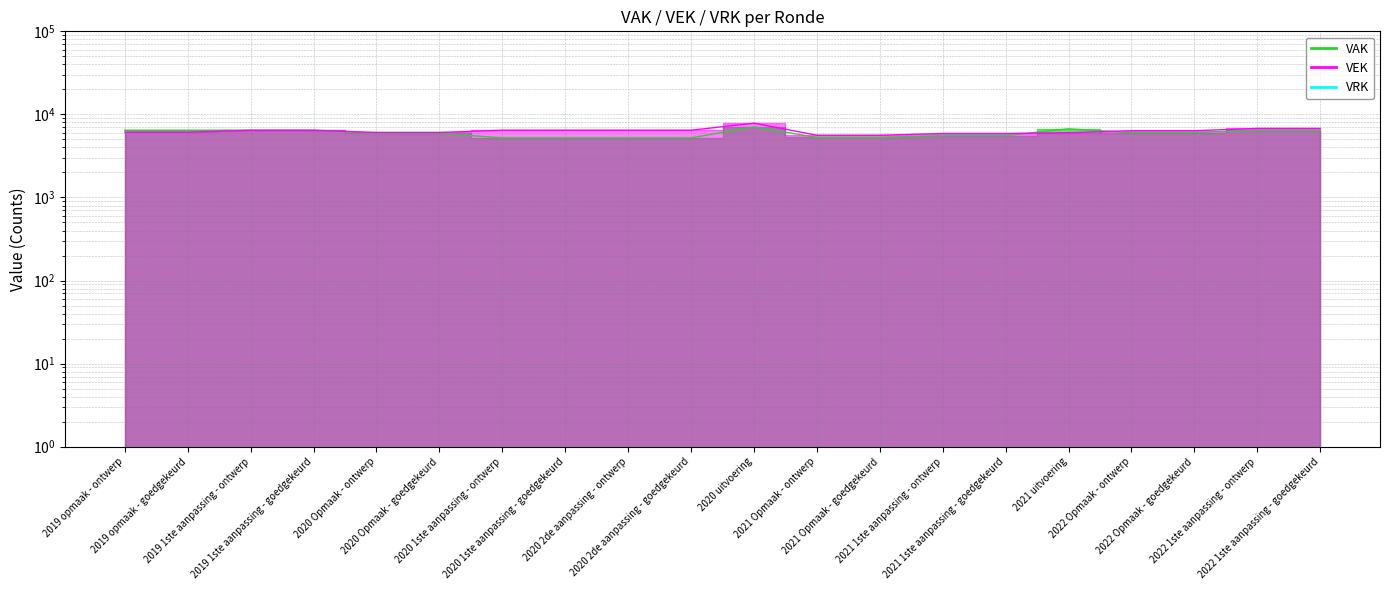

At which category is the sum across all series the highest?

2020 uitvoering